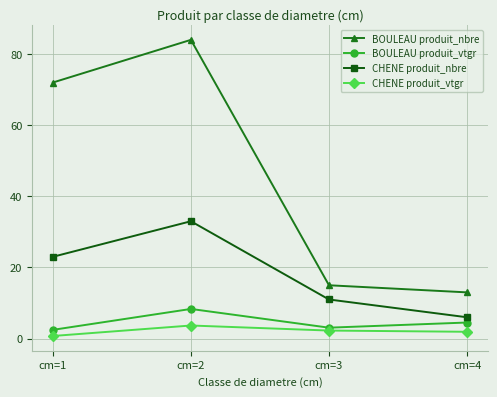

Between cm=1 and cm=4, which series saw the biggest shift?

BOULEAU produit_nbre